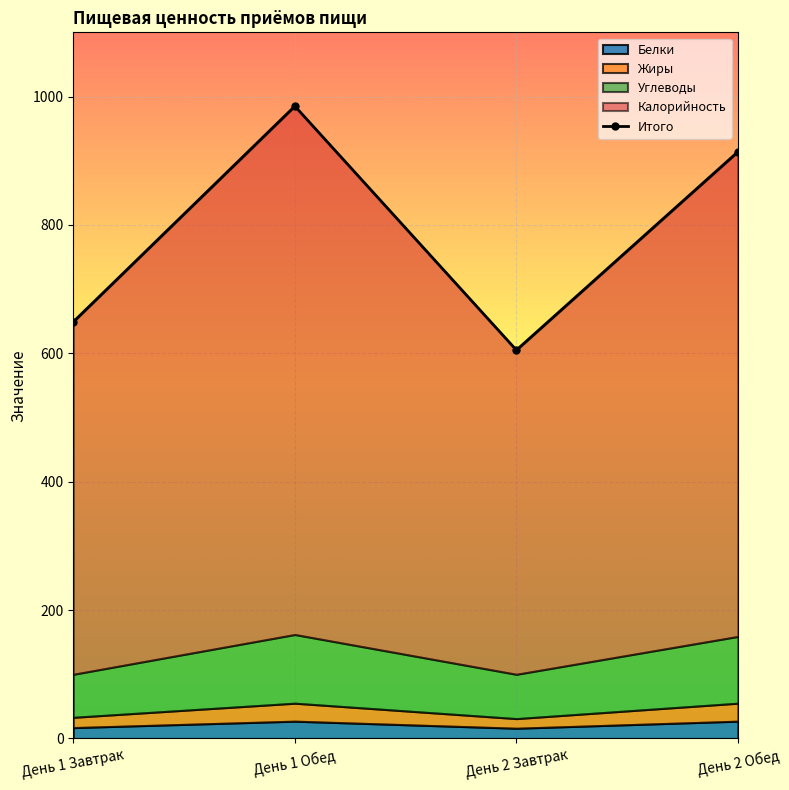

List the labels in order of value, smallest first.

День 2 Завтрак, День 1 Завтрак, День 2 Обед, День 1 Обед